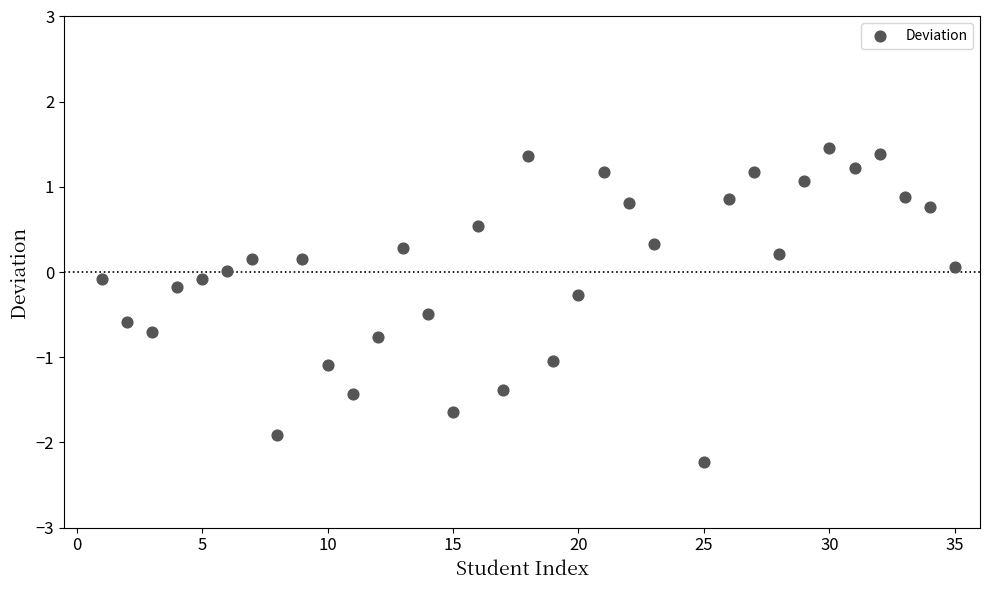

What is the range of X values (max minus min)?

34.0